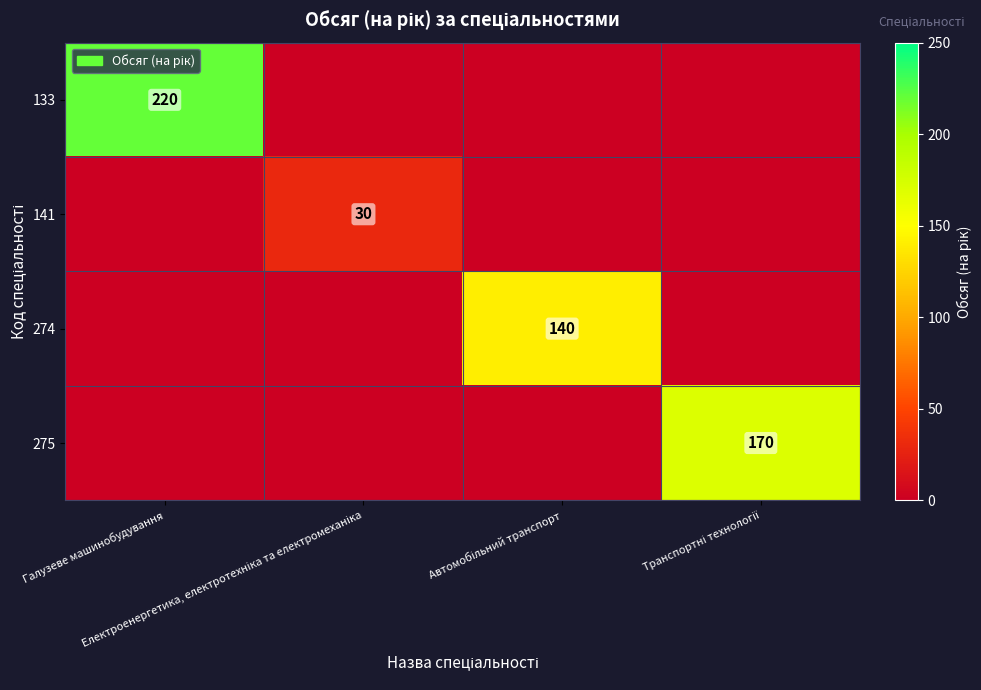

How many data points in 274 are above 0?

1